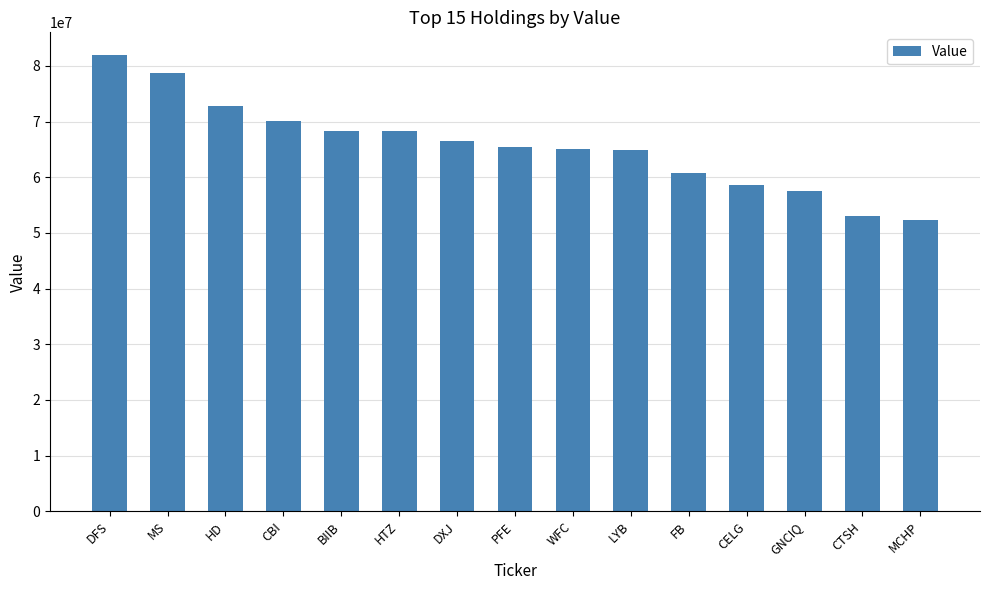

What is the label of the 11th bar from the left?

FB